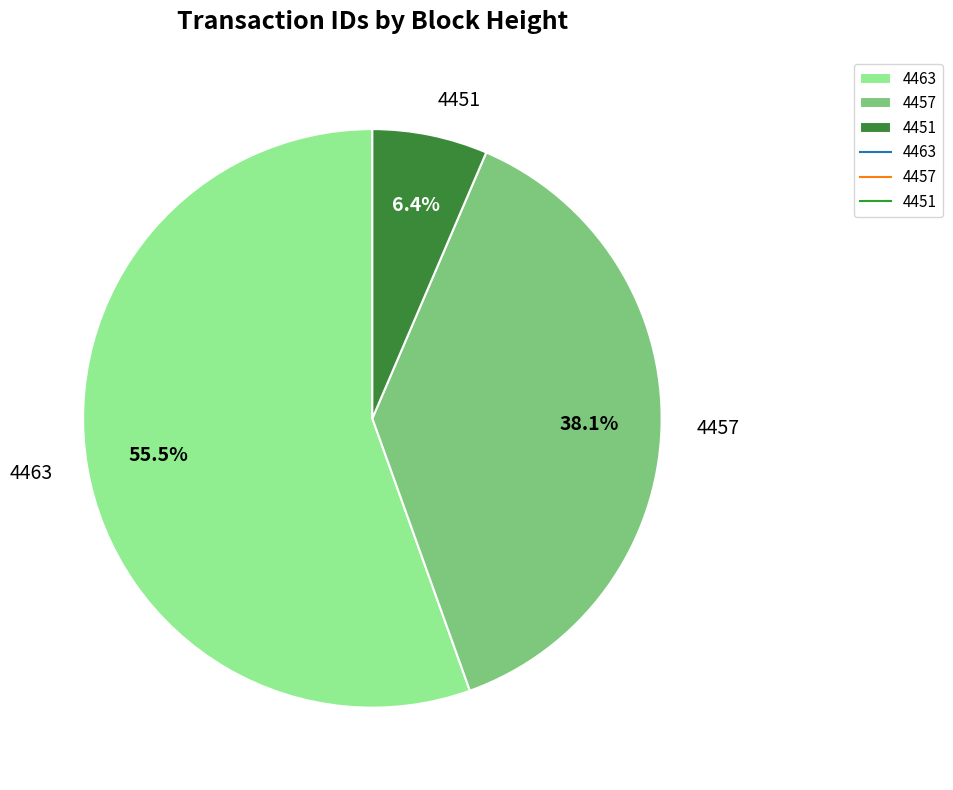

Does 4451 account for over 50% of the chart?

No